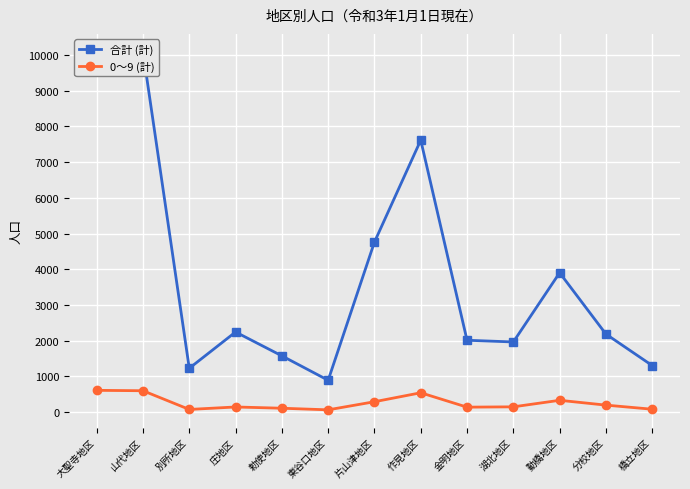

List the labels in order of 合計 (計) value, smallest first.

東谷口地区, 別所地区, 橋立地区, 勅使地区, 湖北地区, 金明地区, 分校地区, 庄地区, 動橋地区, 片山津地区, 作見地区, 大聖寺地区, 山代地区